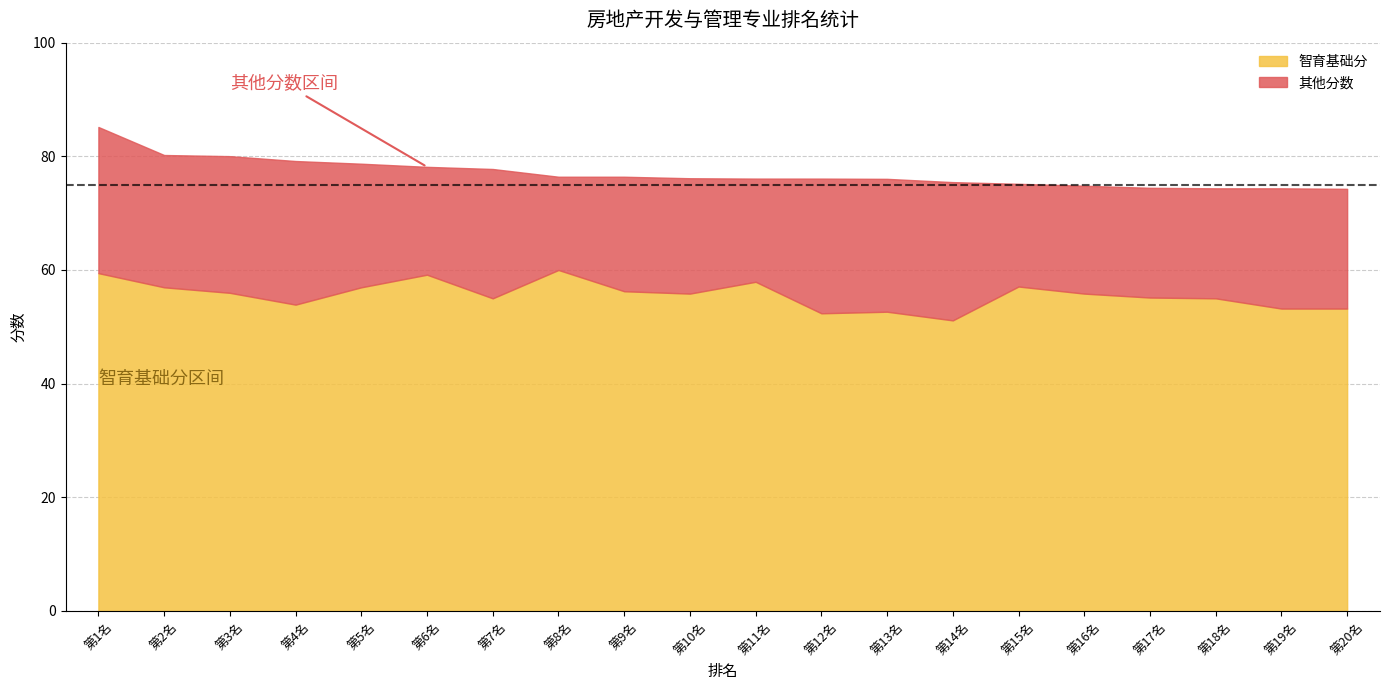

True or false: 智育基础分 and 其他分数 cross at least once.

False